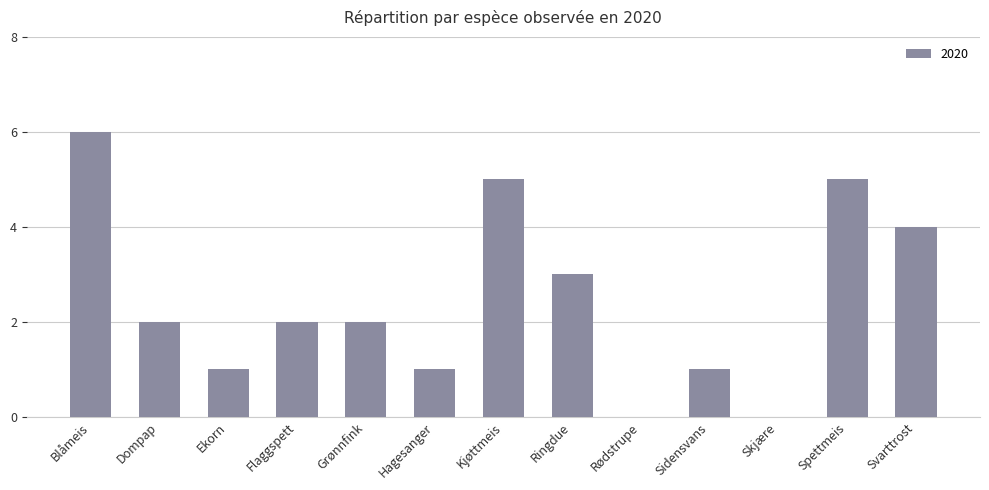

What is the maximum value shown in the chart?

6